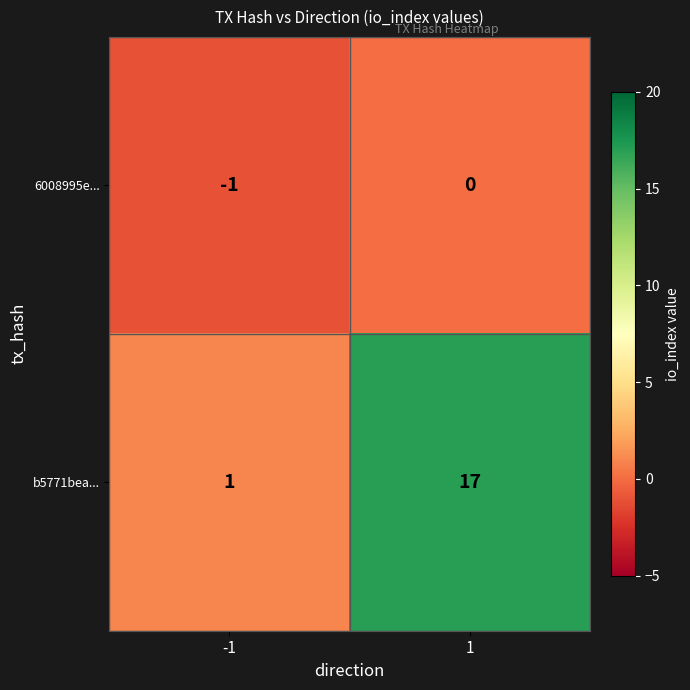

Rank the series at 1 from lowest to highest value.

6008995e..., b5771bea...